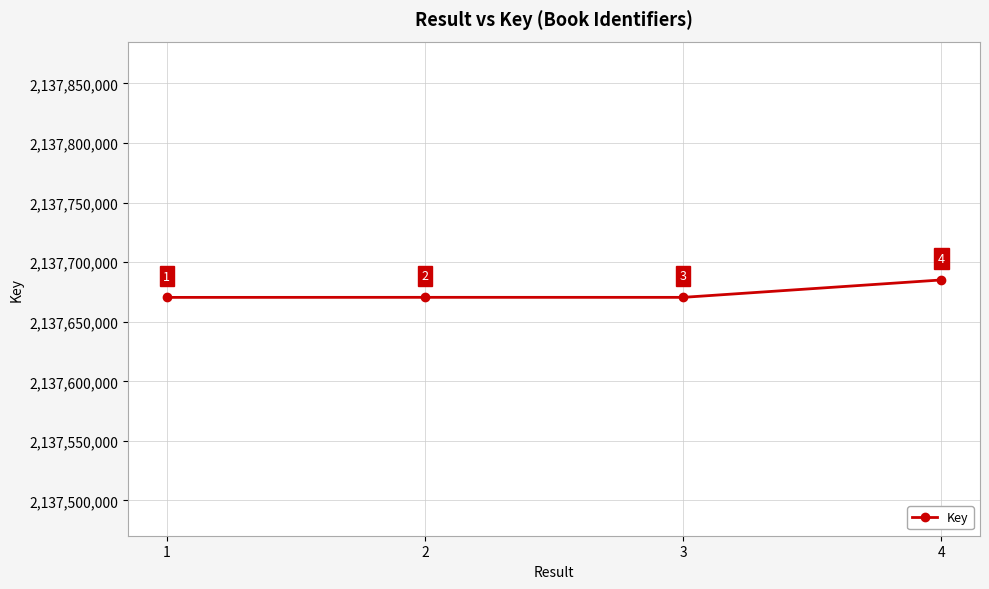

What is the average value?

2137674111